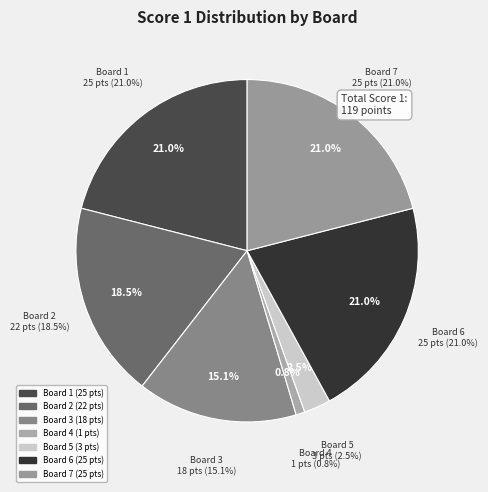

Do Board 5 and Board 2 together represent more than half of the pie?

No